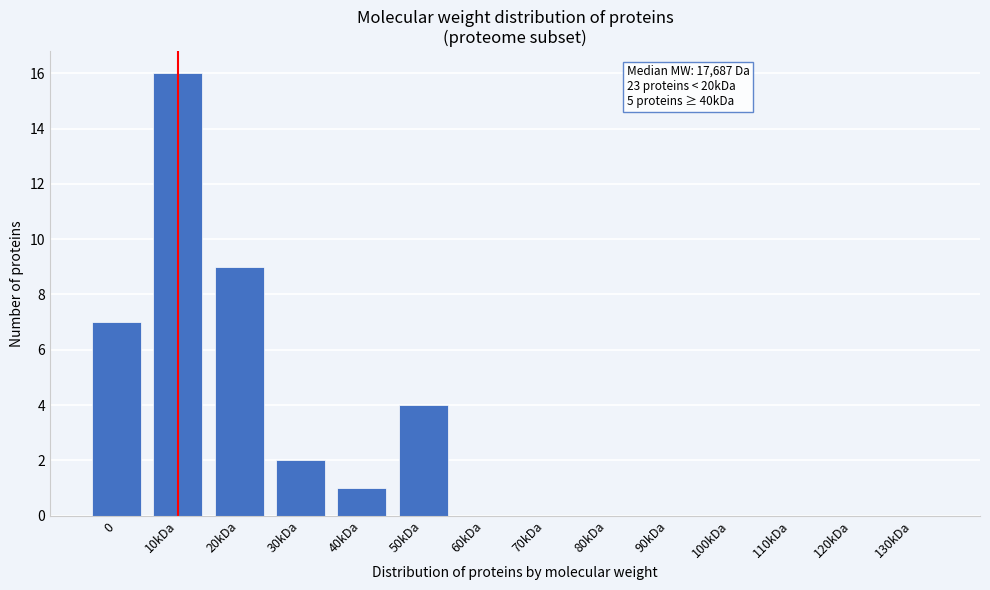

Reading right to left, list all the values displayed in this chart.

130kDa=0	120kDa=0	110kDa=0	100kDa=0	90kDa=0	80kDa=0	70kDa=0	60kDa=0	50kDa=4	40kDa=1	30kDa=2	20kDa=9	10kDa=16	0=7